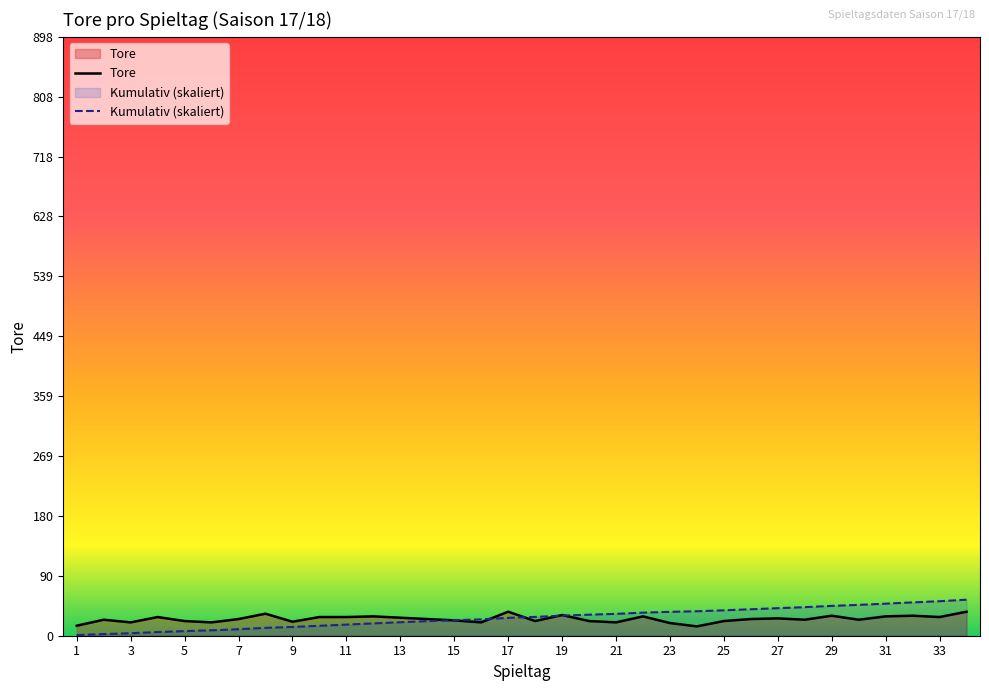

Which series has the widest spread of values?

Kumulativ (skaliert)